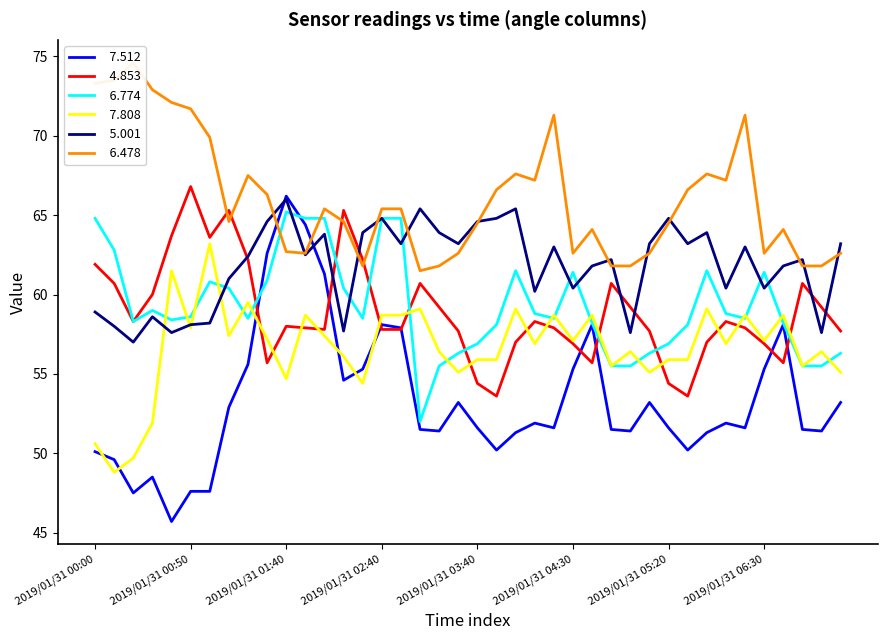

What is the sum of the   7.808 values at 2019/01/31 01:20 and 2019/01/31 00:30?

111.4